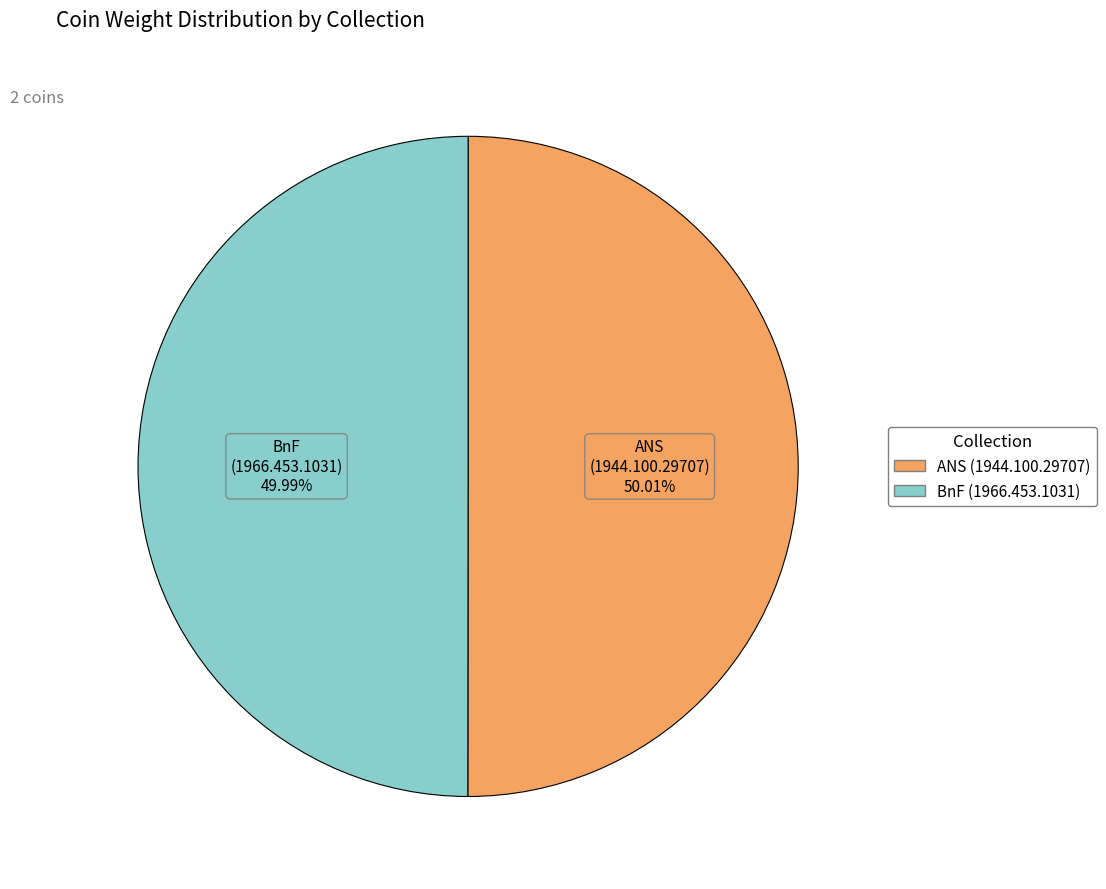

Is there any slice that represents more than half of the pie?

Yes